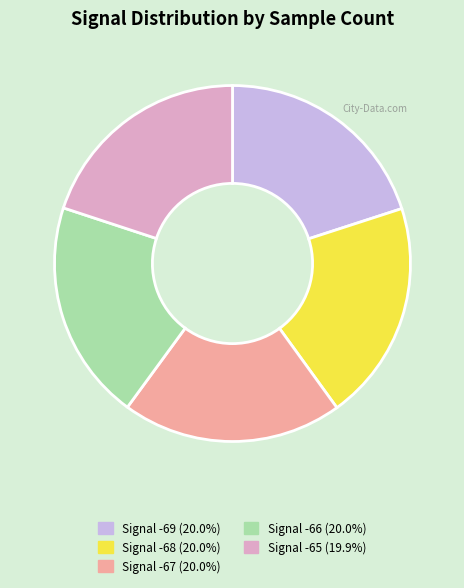

Is there a majority slice in this chart?

No